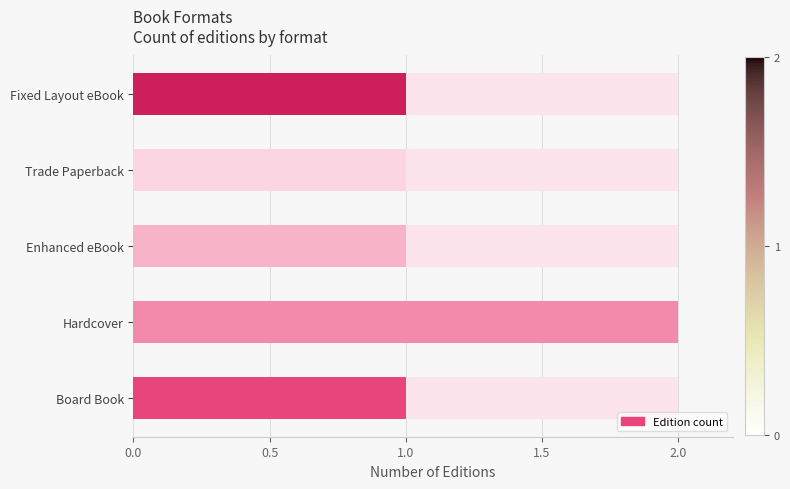

How many bars are there in total?

5